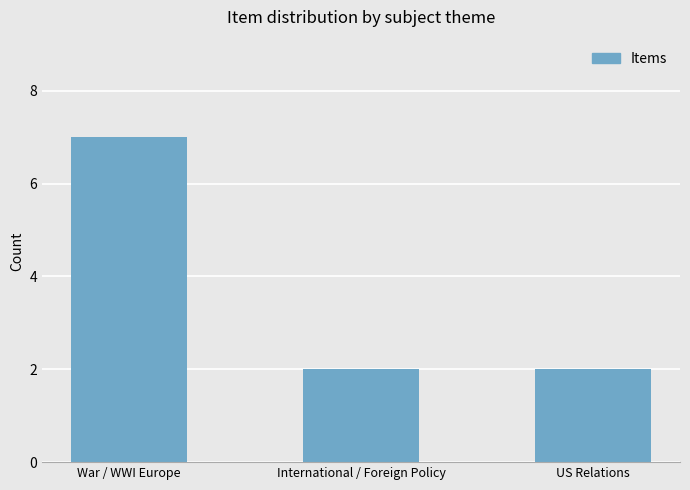

What is the difference between the values at War / WWI Europe and US Relations?

5